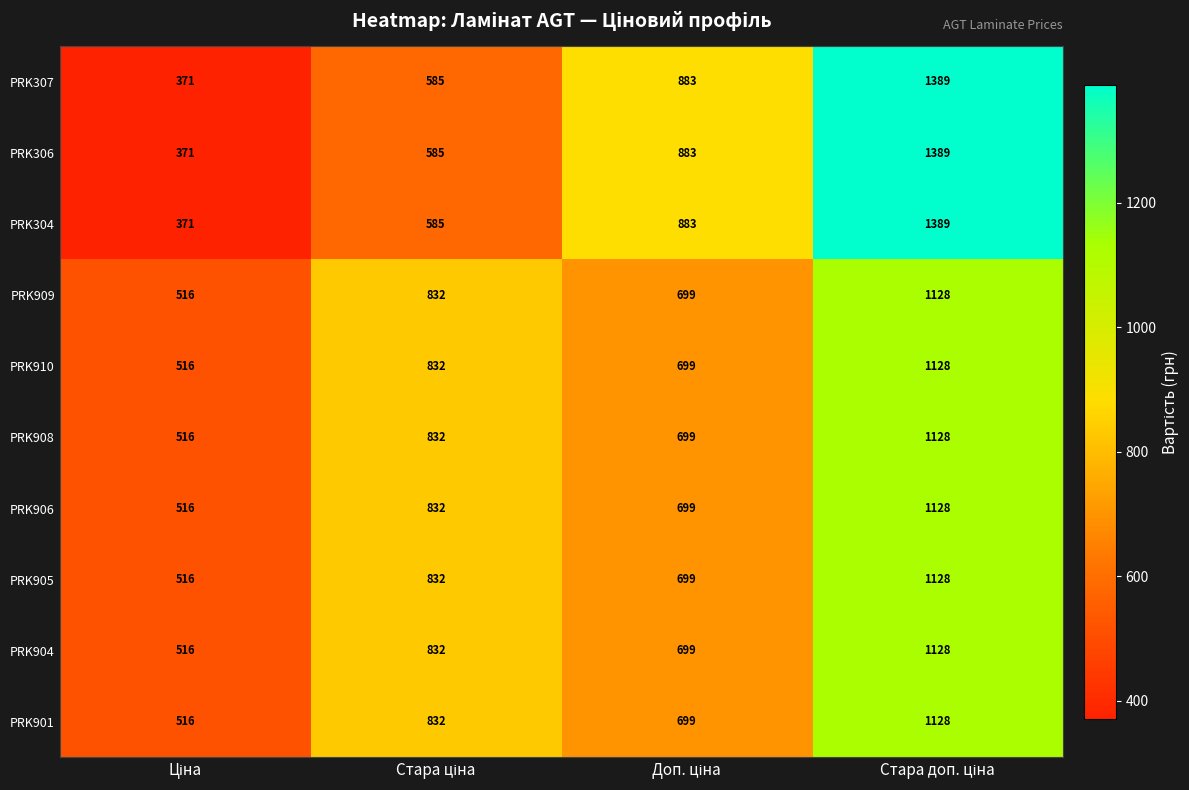

How many PRK307 values are between 585 and 1389?

3